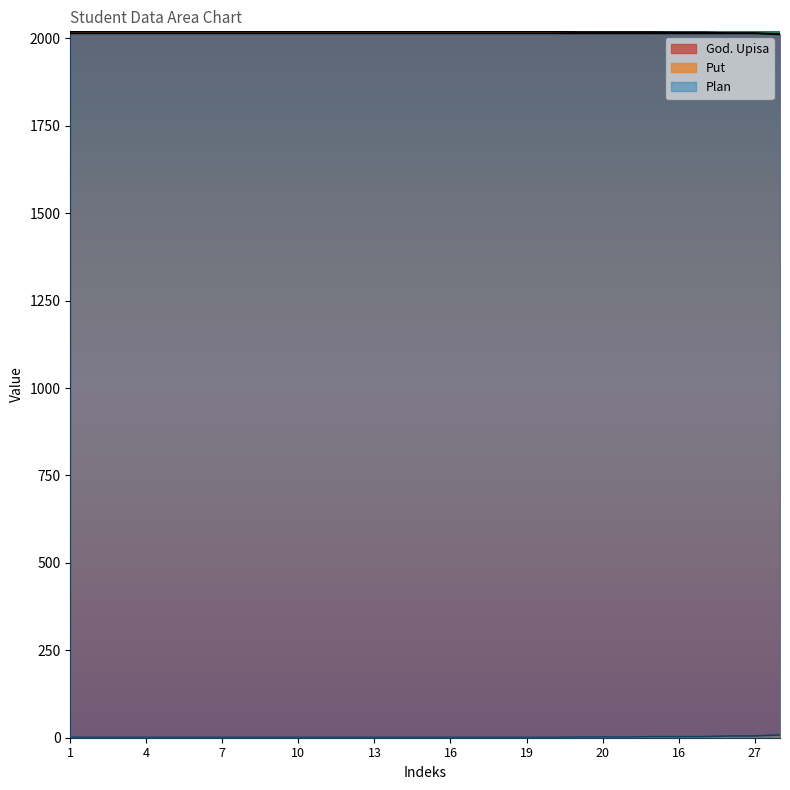

Does the chart display data point markers on the line(s)?

No